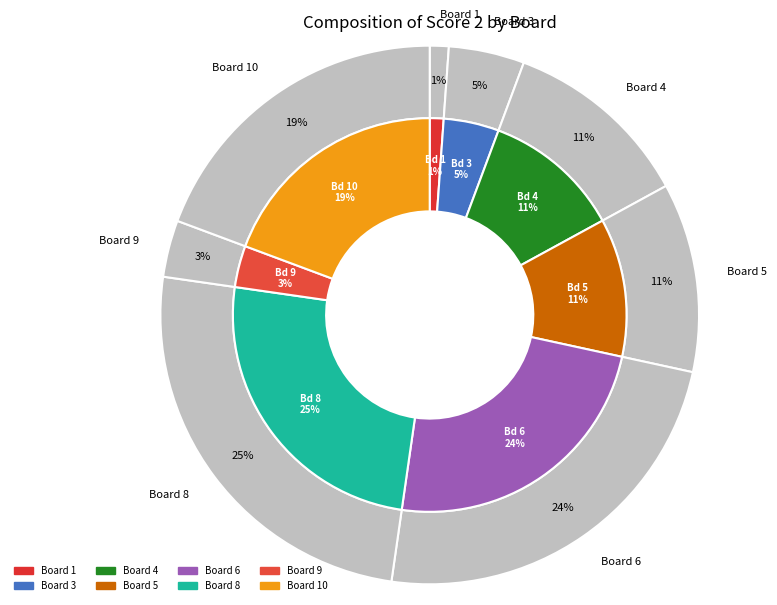

To the nearest percent, what is the combined percentage of 6 and 9?

27%